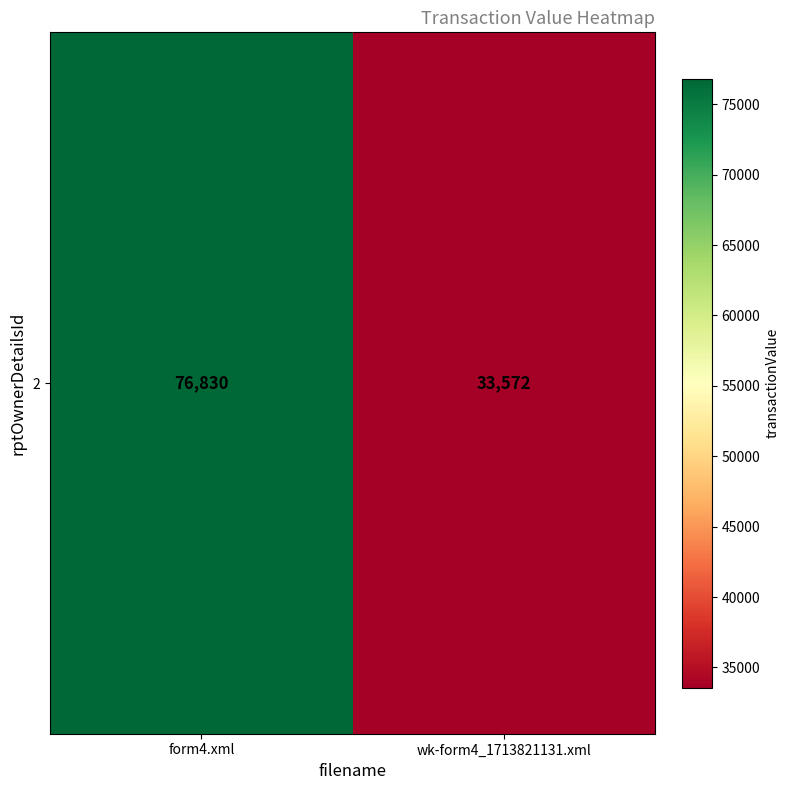

Which has a higher value, wk-form4_1713821131.xml or form4.xml?

form4.xml